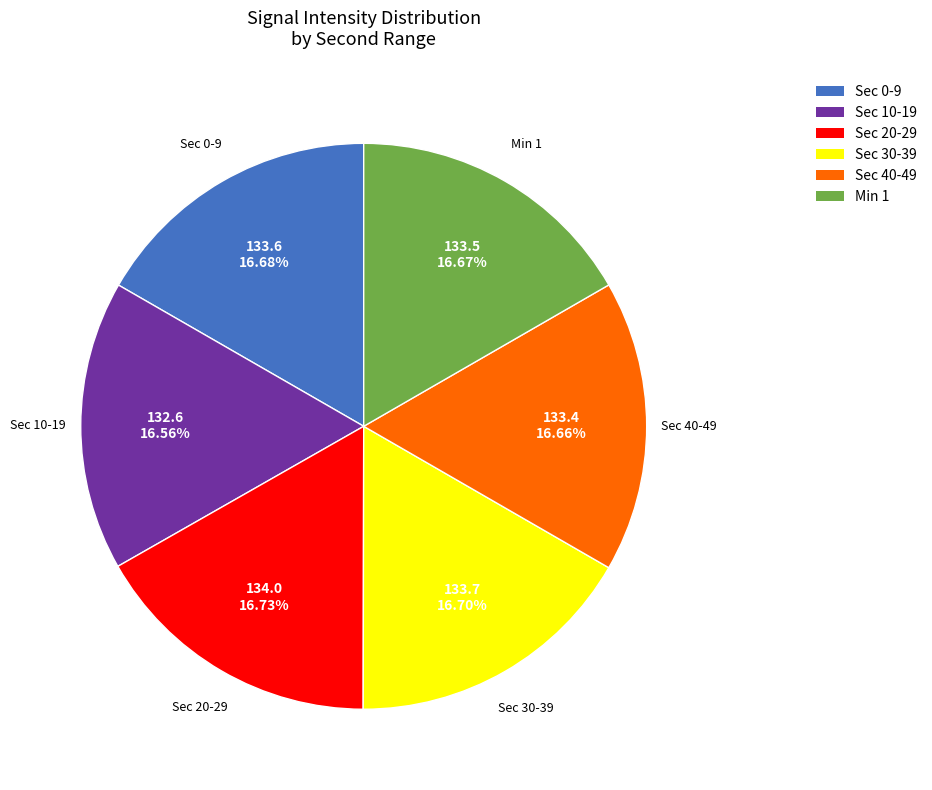

Is there a majority slice in this chart?

No